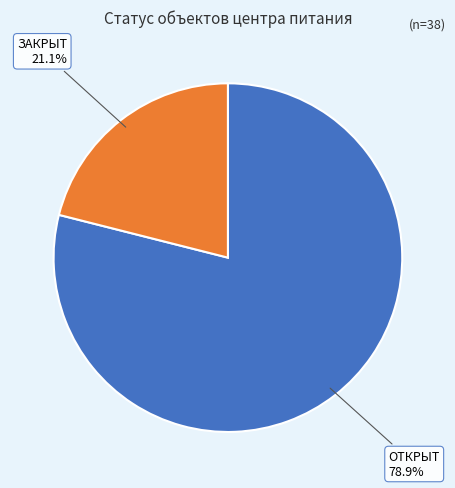

Is there a majority slice in this chart?

Yes